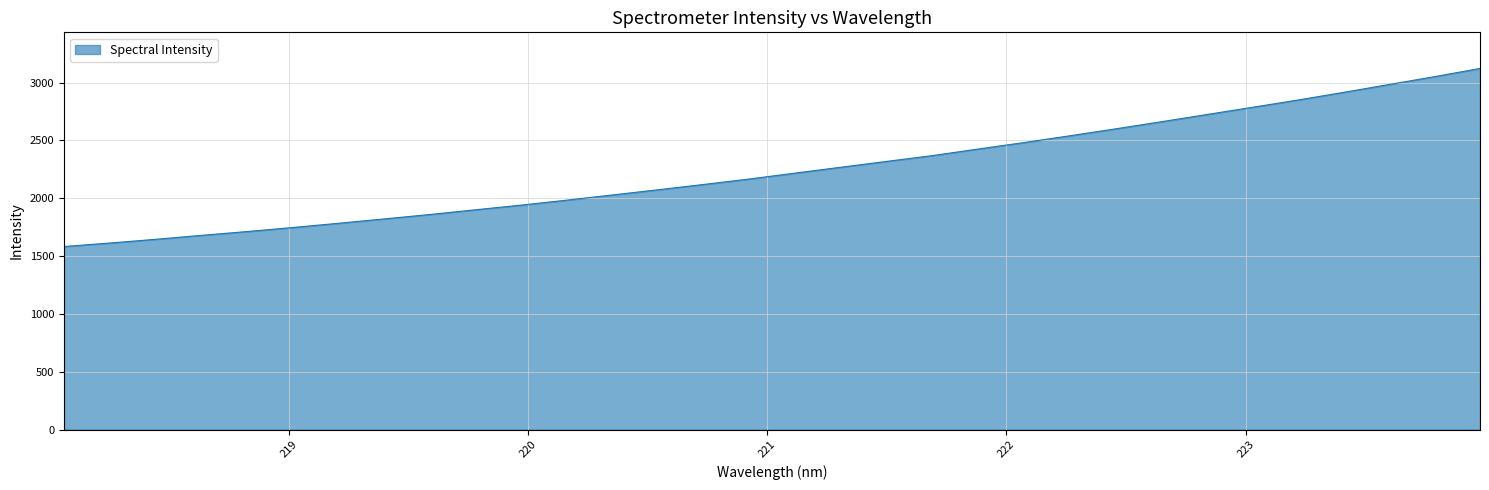

What is the minimum value shown in the chart?

1582.6